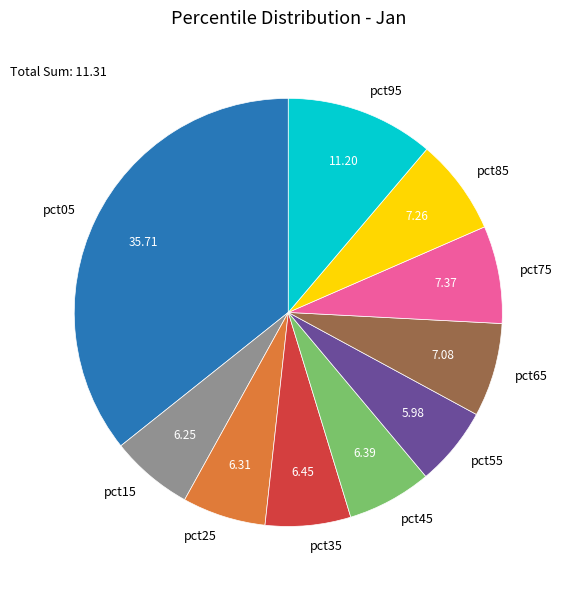

Between pct45 and pct75, which is larger?

pct75